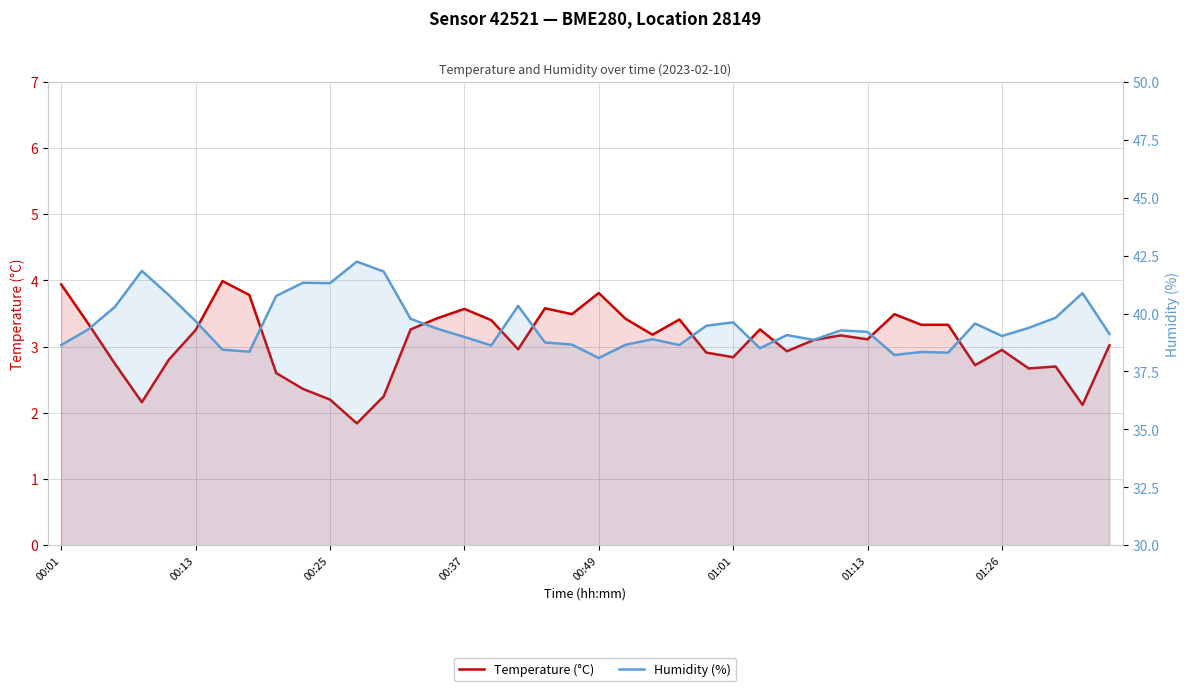

What is the sum of all Humidity (%) values?

1580.2